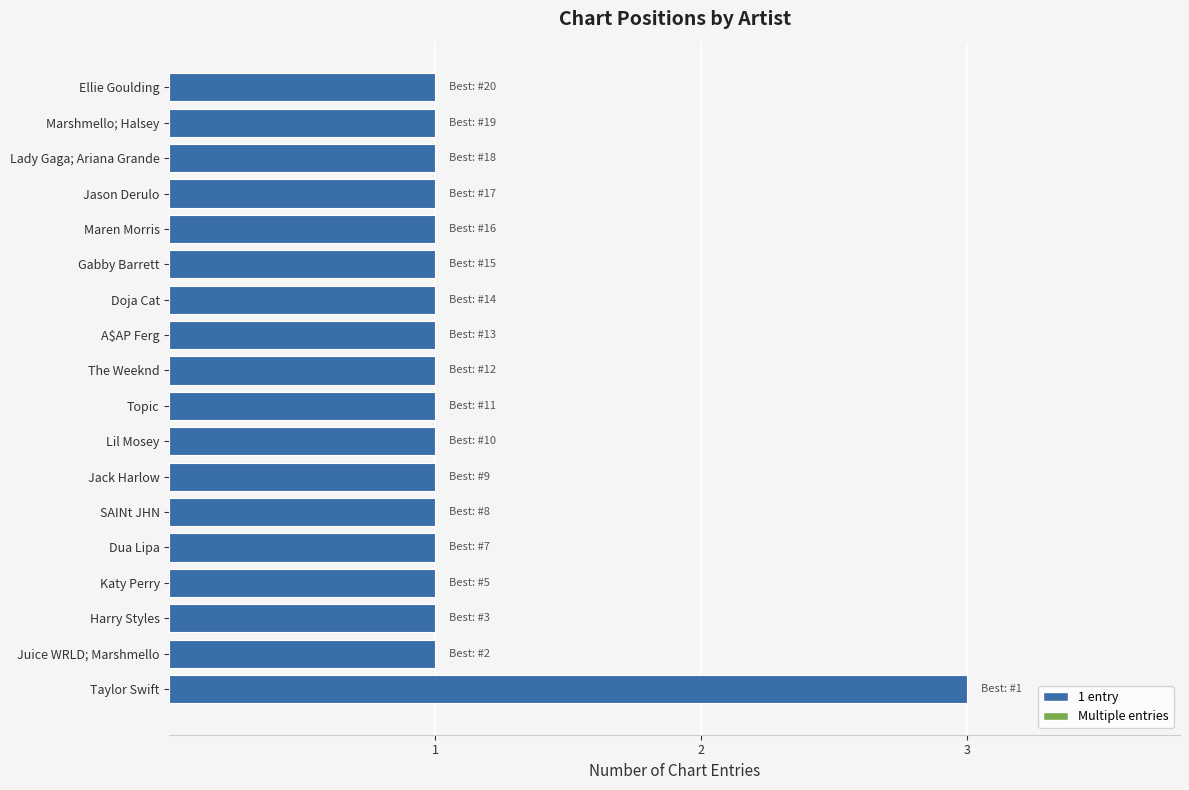

What is the greatest value displayed?

3